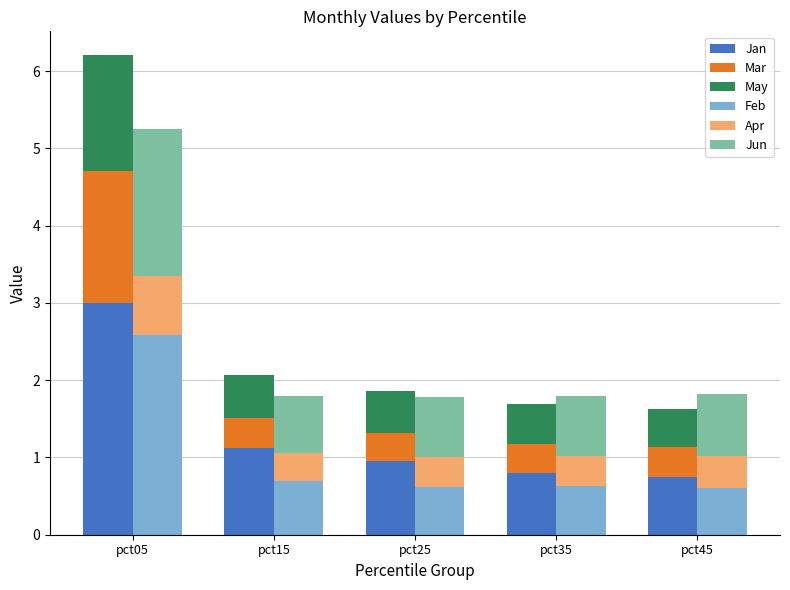

At pct45, list the series in order from smallest to largest.

Mar, Apr, May, Feb, Jan, Jun